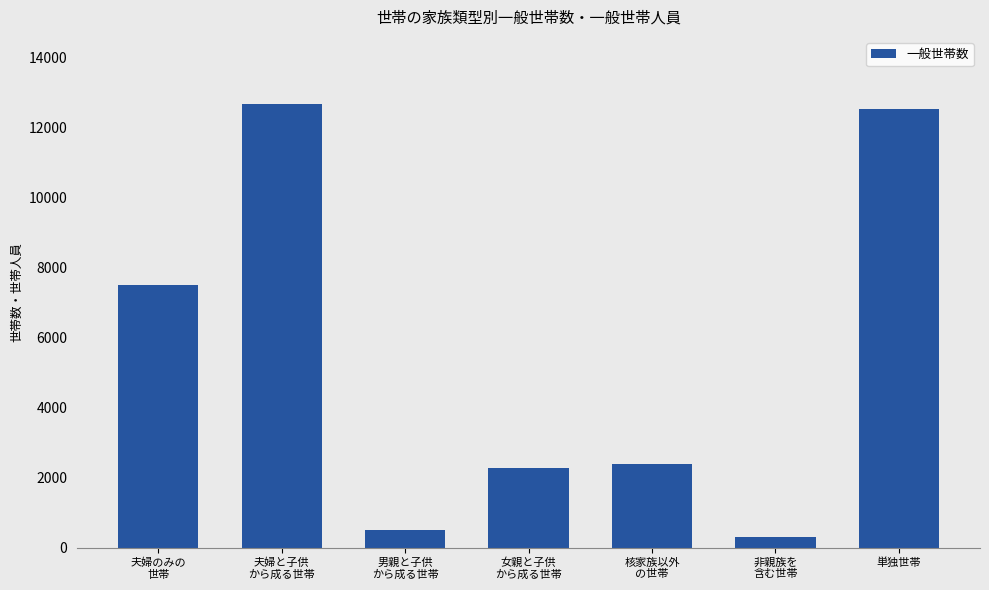

How many bars are there in total?

7